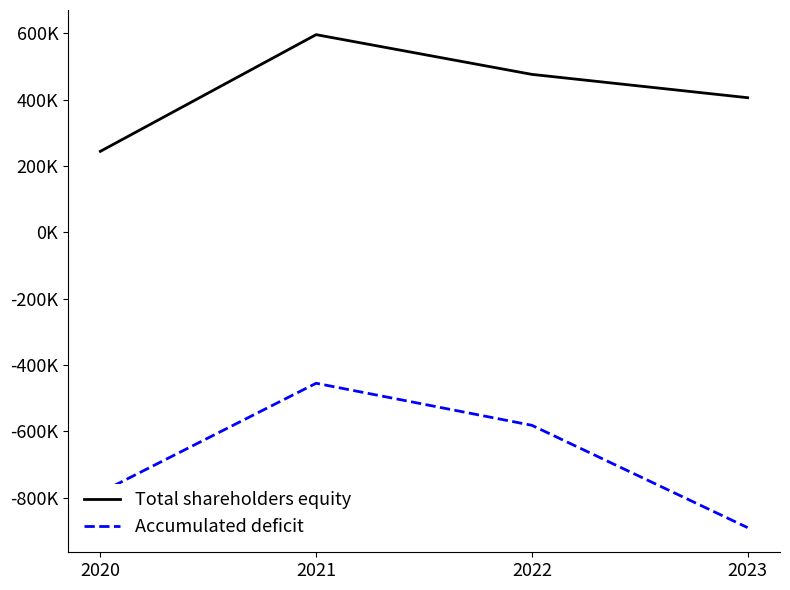

At which category does Total shareholders equity reach its first local peak?

2021